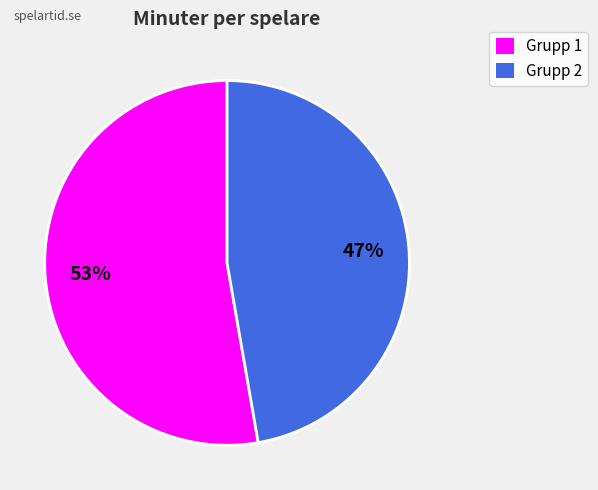

To the nearest percent, what is the average slice percentage?

50%